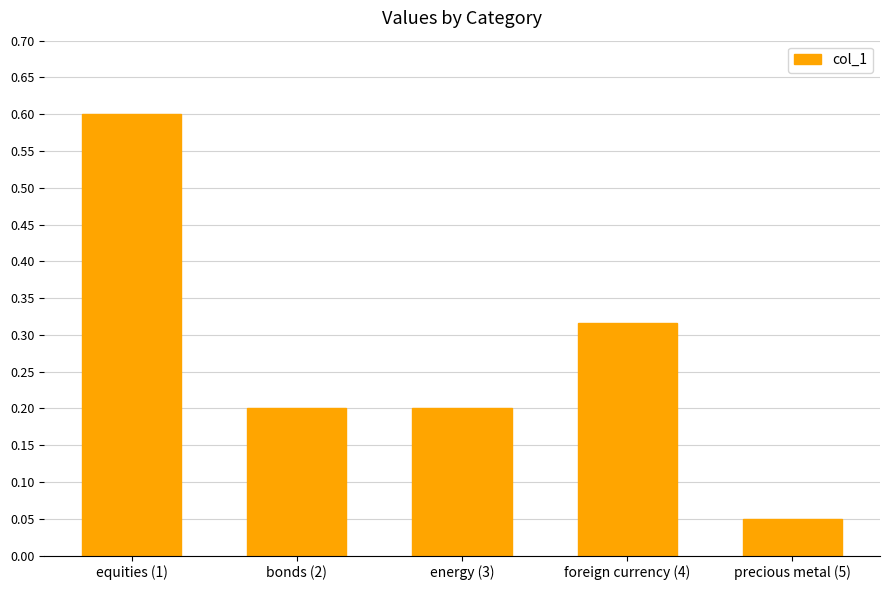

Which label corresponds to the largest value in the chart?

equities (1)